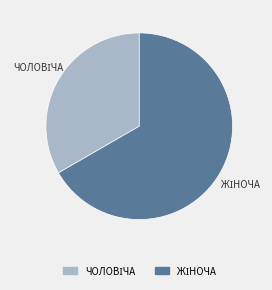

Which category has the biggest portion of the pie?

Жіноча